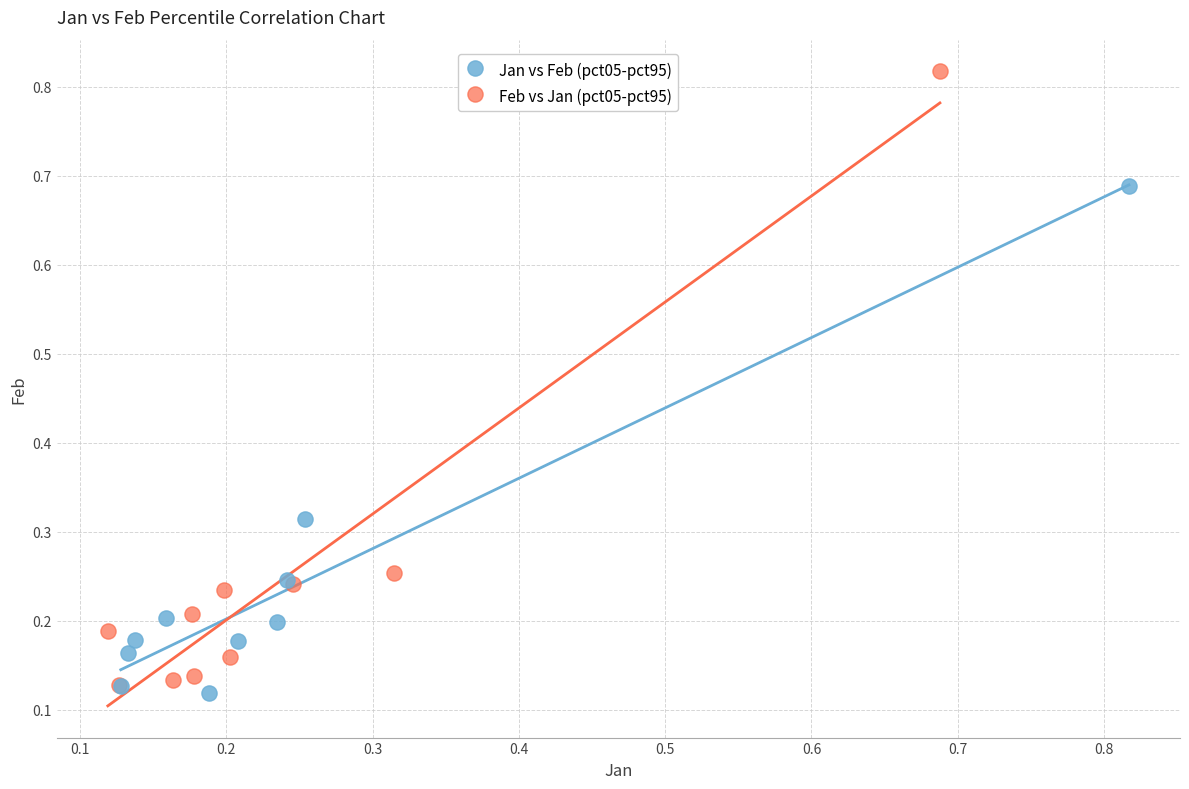

What are all the series names shown in the legend?

Jan vs Feb (pct05-pct95), Feb vs Jan (pct05-pct95)